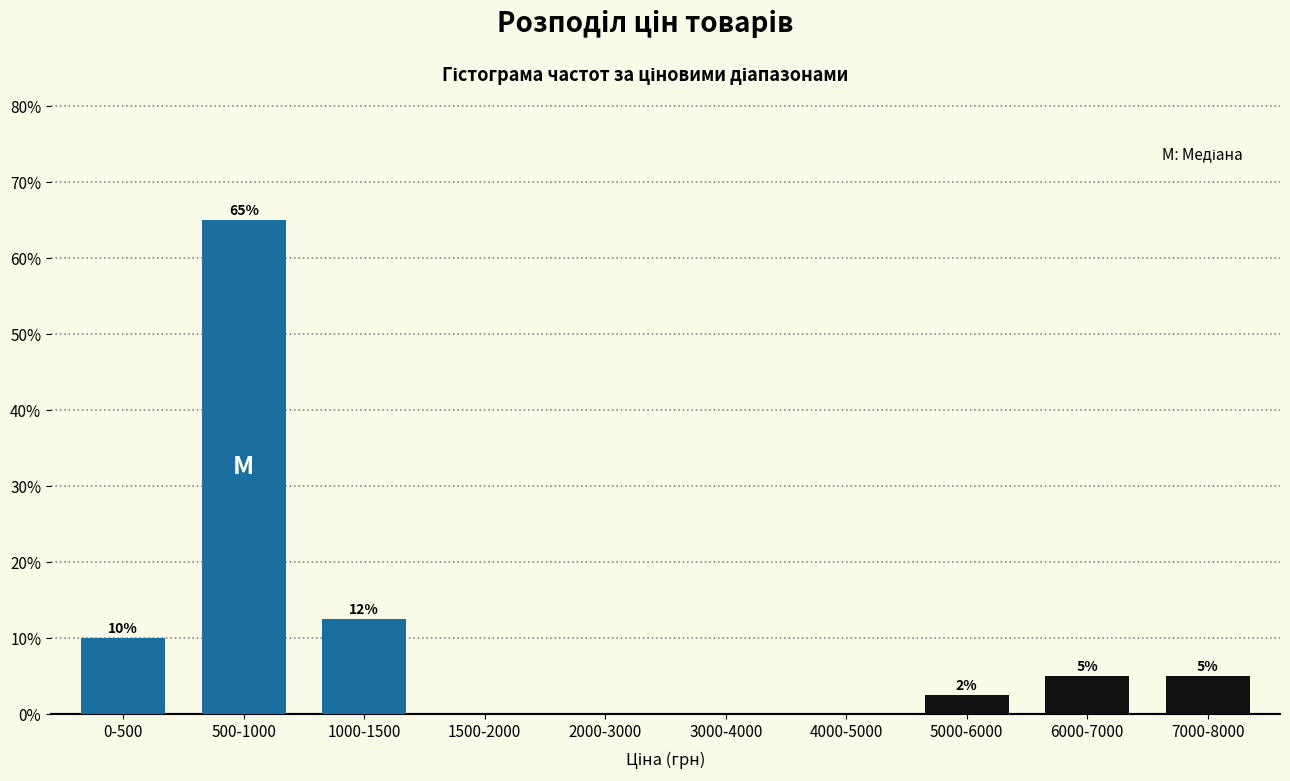

The value at 6000-7000 is 5.0. True or false?

True